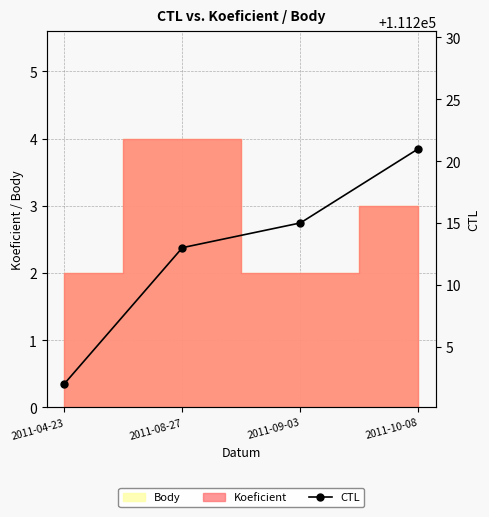

What is the change in value from 2011-04-23 to 2011-09-03?

+13